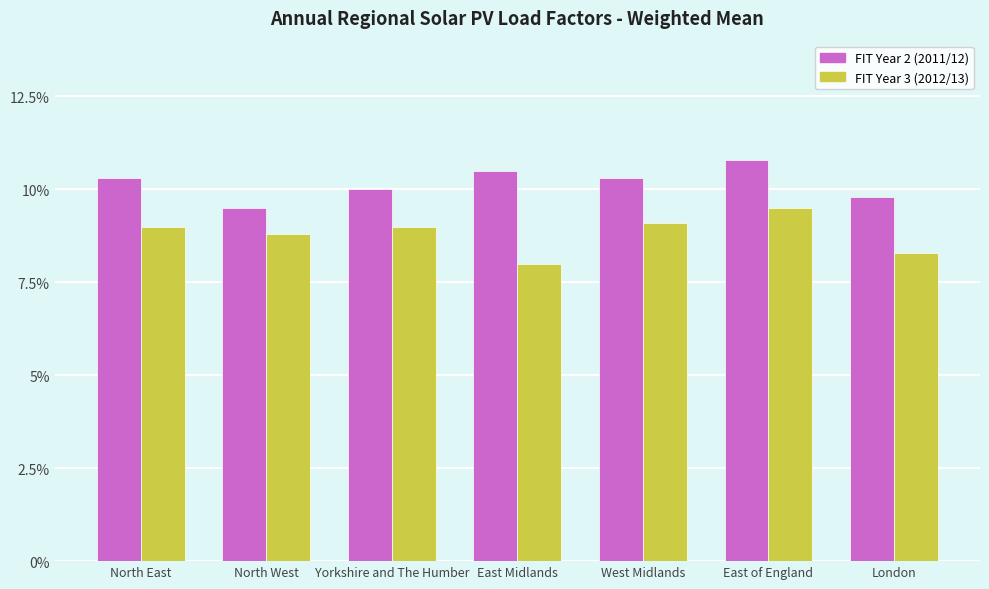

At which category does the chart reach its peak across all series?

East of England